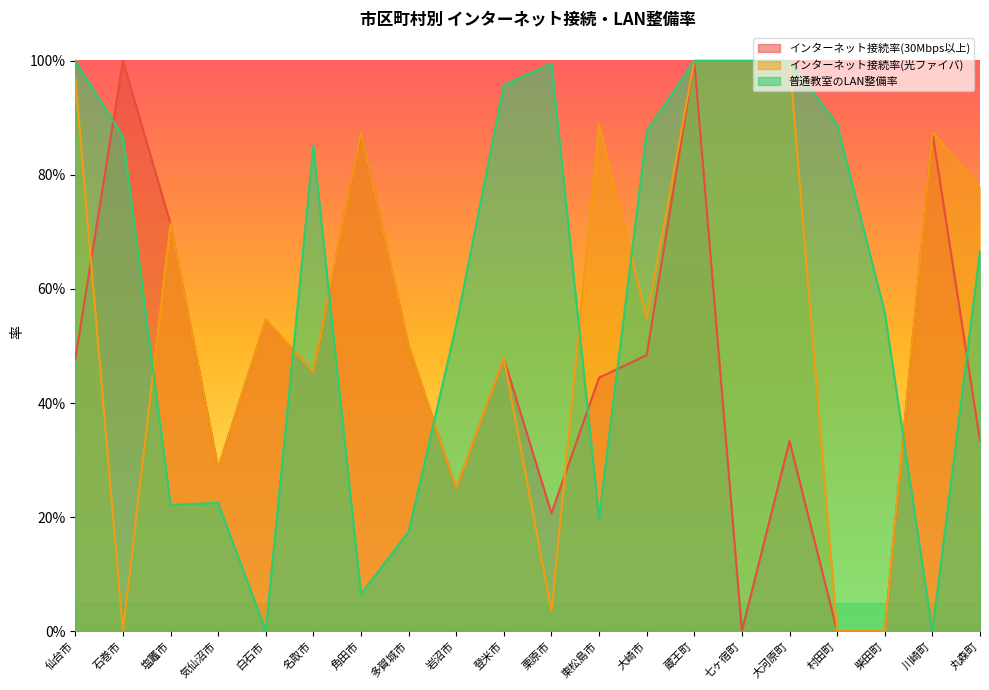

Reading right to left, transcribe all the data shown in this chart.

インターネット接続率(30Mbps以上): 0.3	0.9	0.0	0.0	0.3	0.0	1.0	0.5	0.4	0.2	0.5	0.2	0.5	0.9	0.5	0.5	0.3	0.7	1.0	0.5
インターネット接続率(光ファイバ): 0.8	0.9	0.0	0.0	1.0	1.0	1.0	0.5	0.9	0.0	0.5	0.2	0.5	0.9	0.5	0.5	0.3	0.7	0.0	1.0
普通教室のLAN整備率: 0.7	0.0	0.6	0.9	1.0	1.0	1.0	0.9	0.2	1.0	1.0	0.5	0.2	0.1	0.9	0.0	0.2	0.2	0.9	1.0